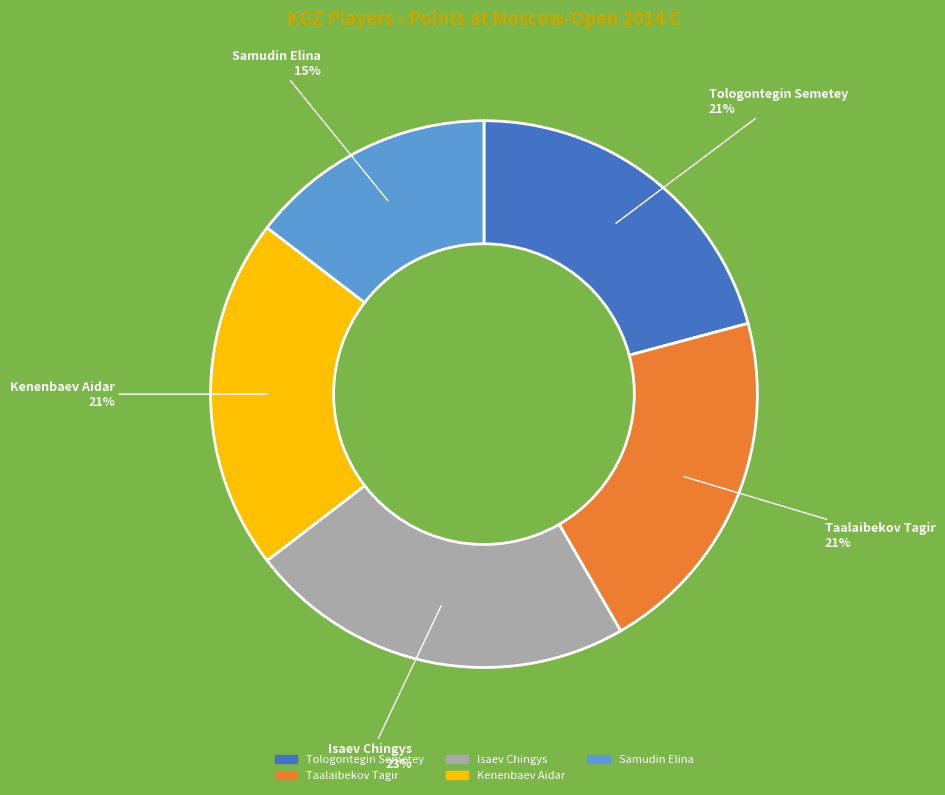

Is the sum of Isaev Chingys and Samudin Elina greater than half?

No